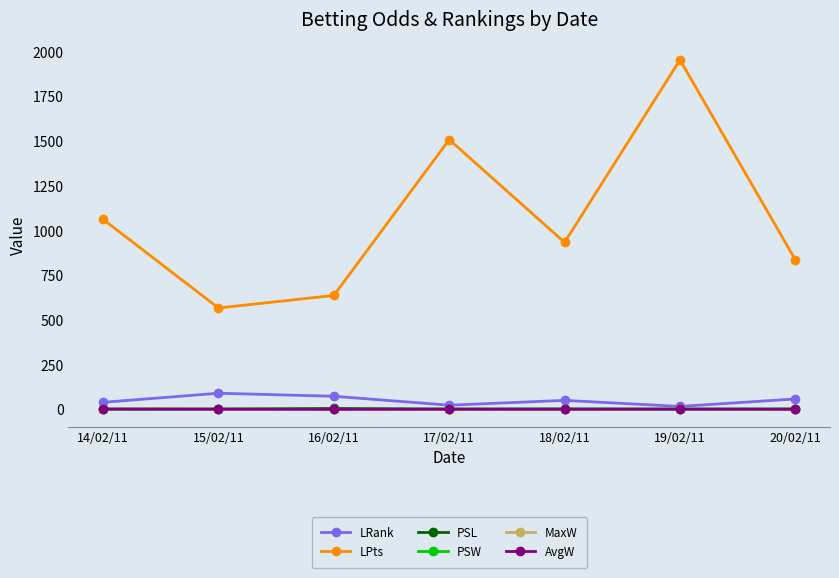

True or false: LPts and AvgW cross at least once.

False